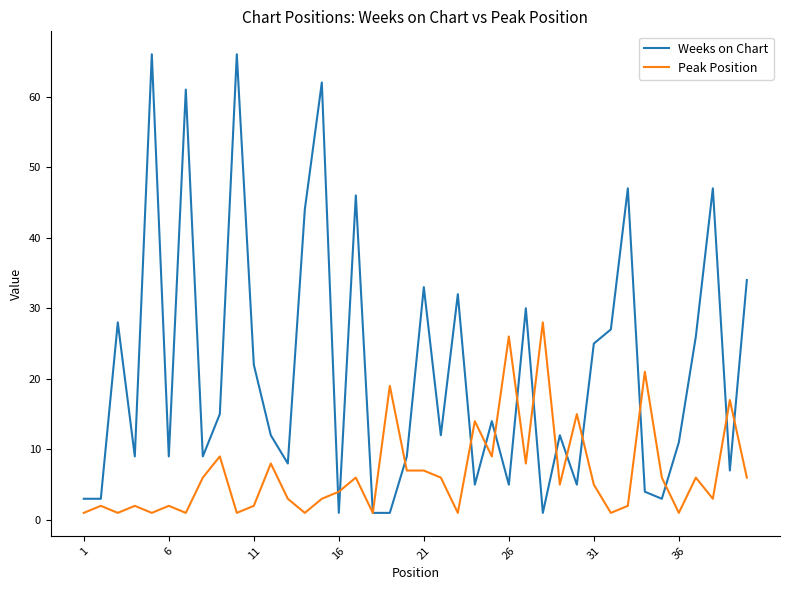

How many distinct data groups are displayed?

2